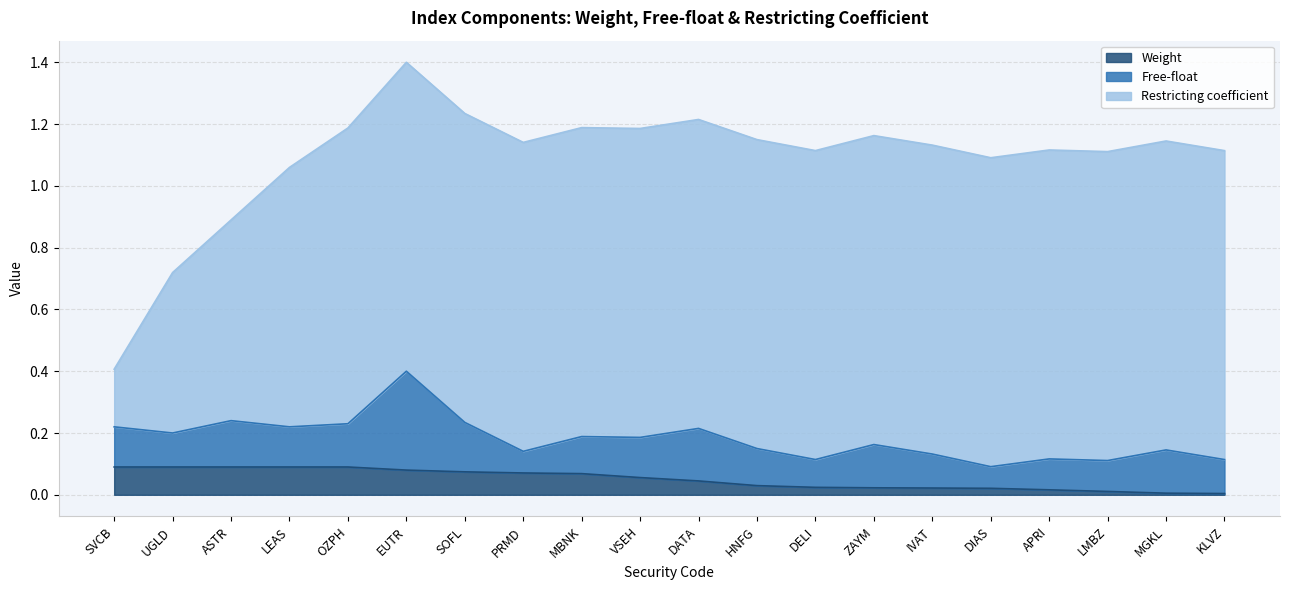

True or false: Free-float and Restricting coefficient cross at least once.

False